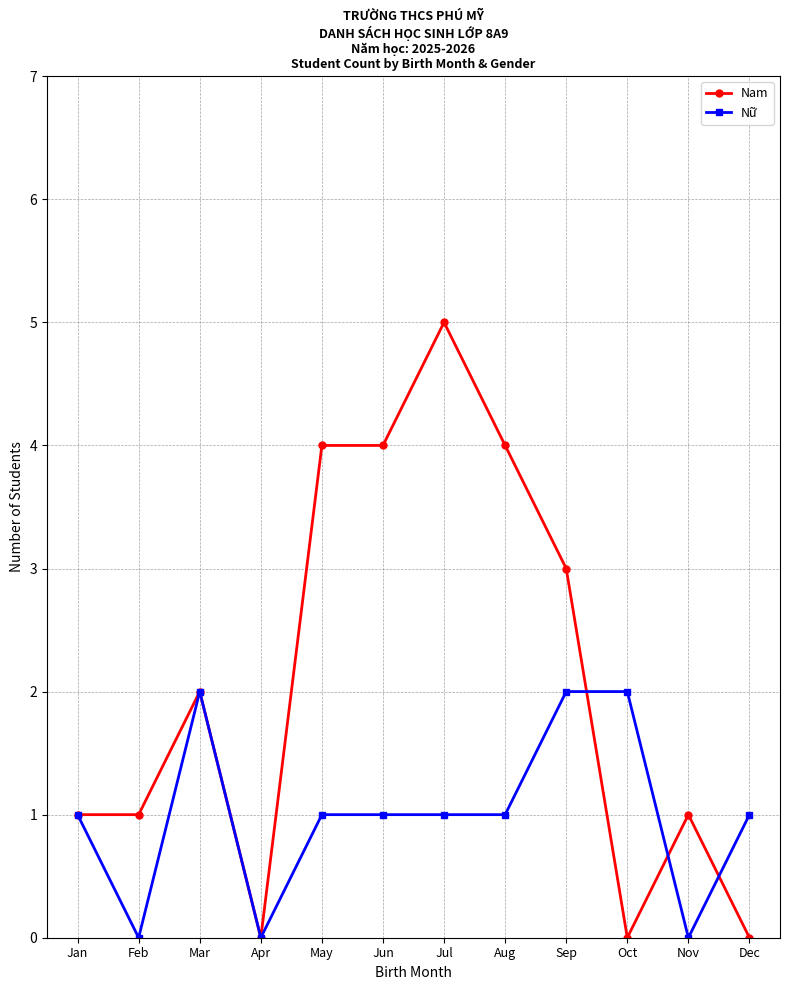

Which series changed the most between Jan and May?

Nam